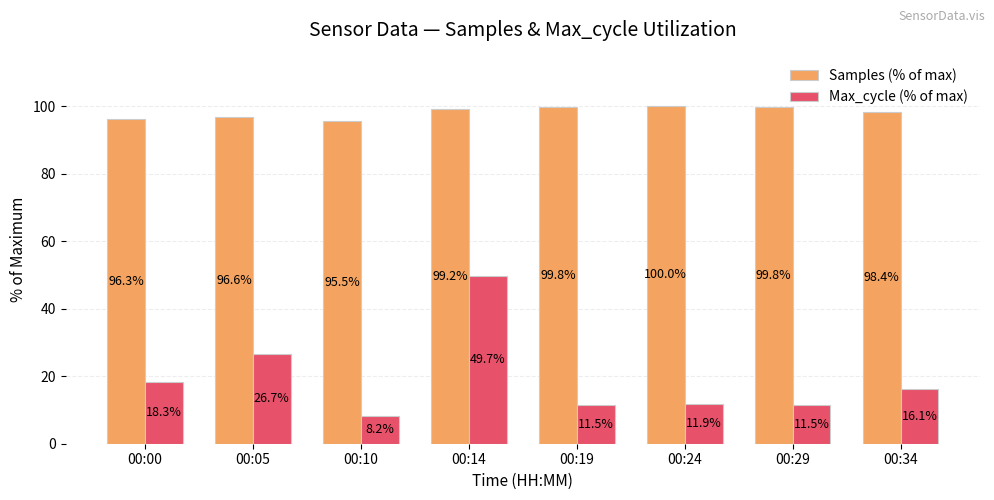

What is the sum of the Max_cycle (% of max) values at 00:19 and 00:34?

27.6